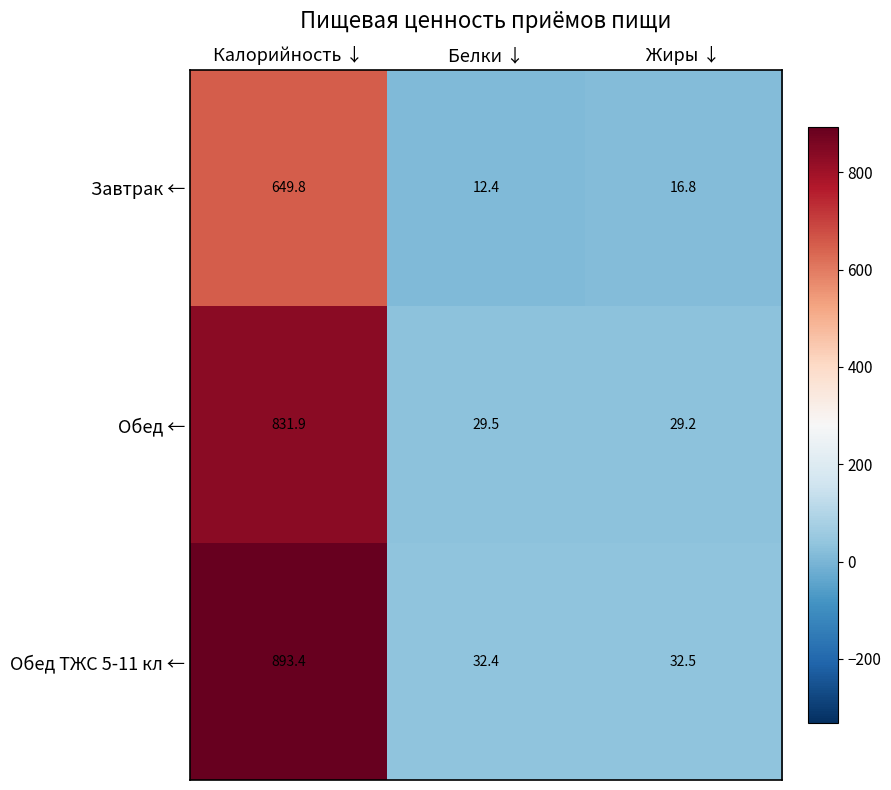

At which category is the sum across all series the highest?

Калорийность ↓